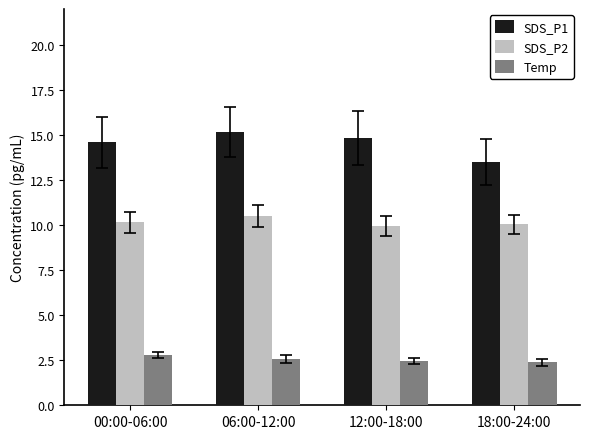

What are all the series names shown in the legend?

SDS_P1, SDS_P2, Temp